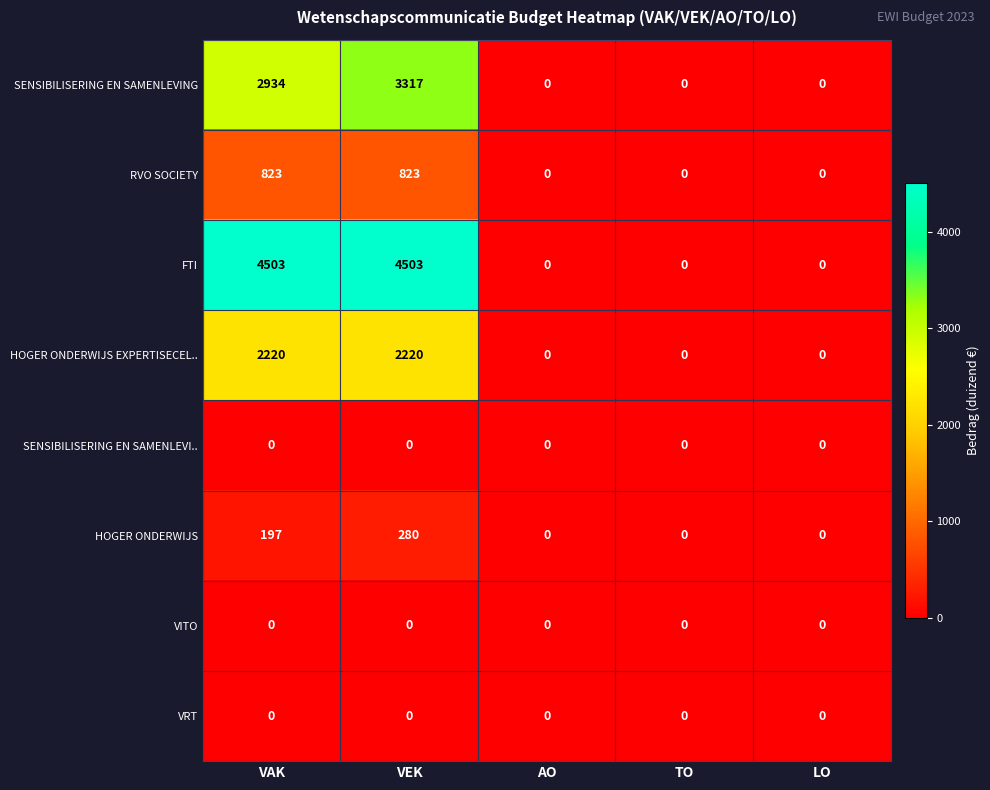

Count the HOGER ONDERWIJS EXPERTISECEL.. values in the range 0 to 2220.

5